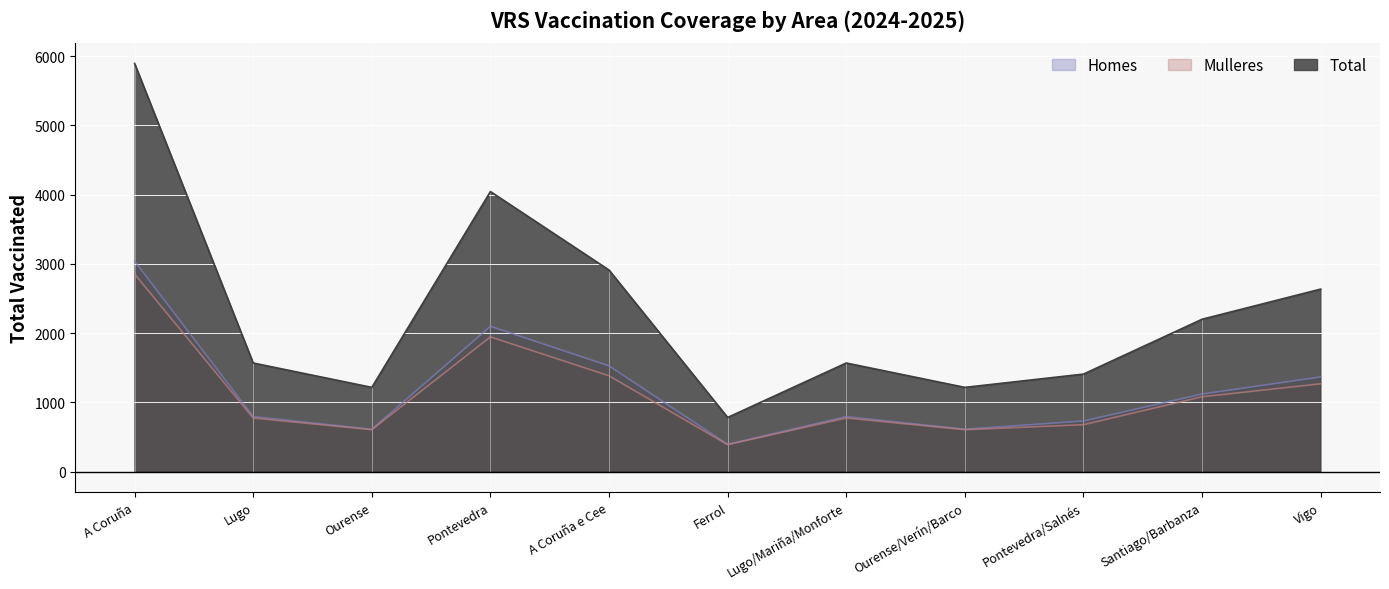

How many data points in Homes are less than 794?

4